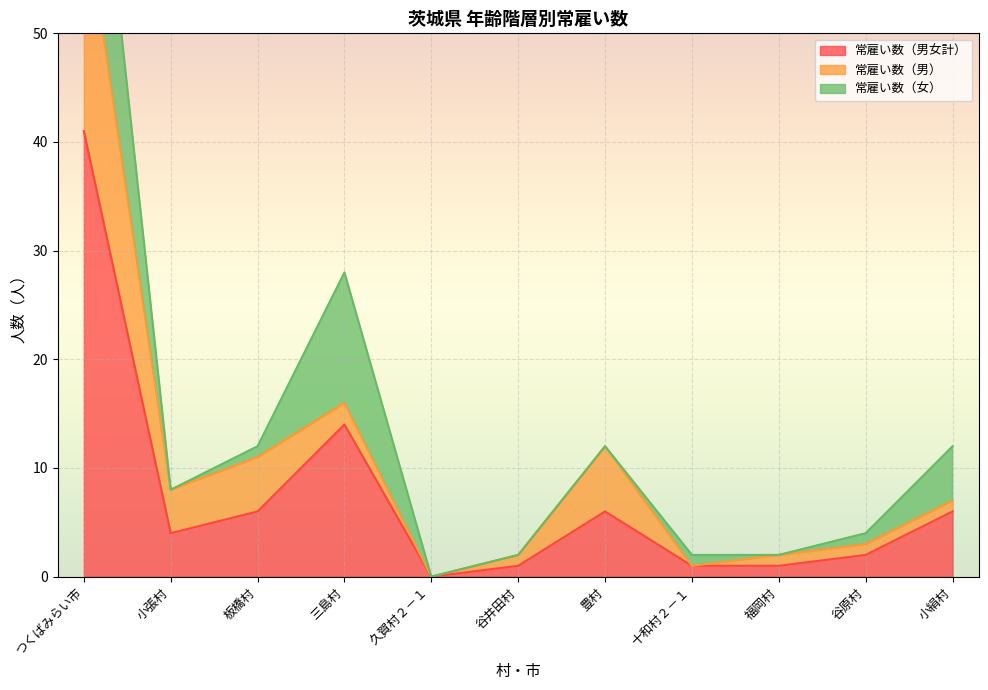

True or false: 常雇い数（男女計） has a value of 3 at 谷原村.

False